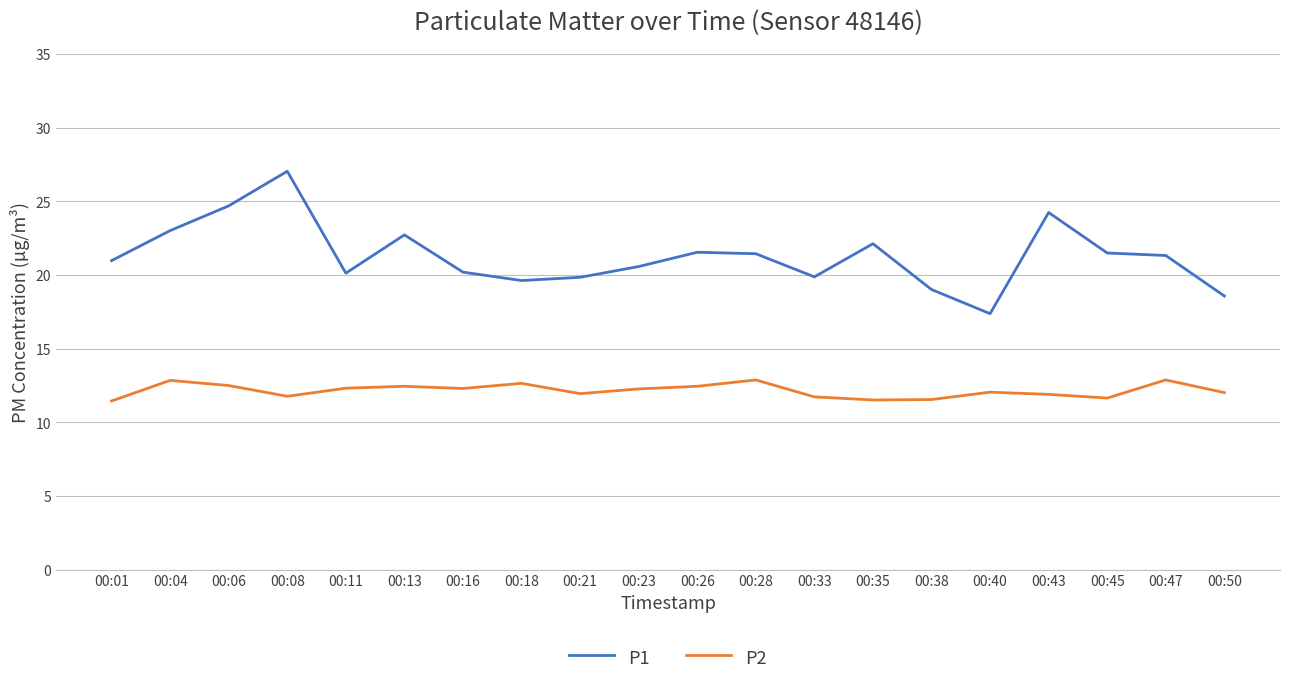

What is the total value across all series at 00:26?

34.0